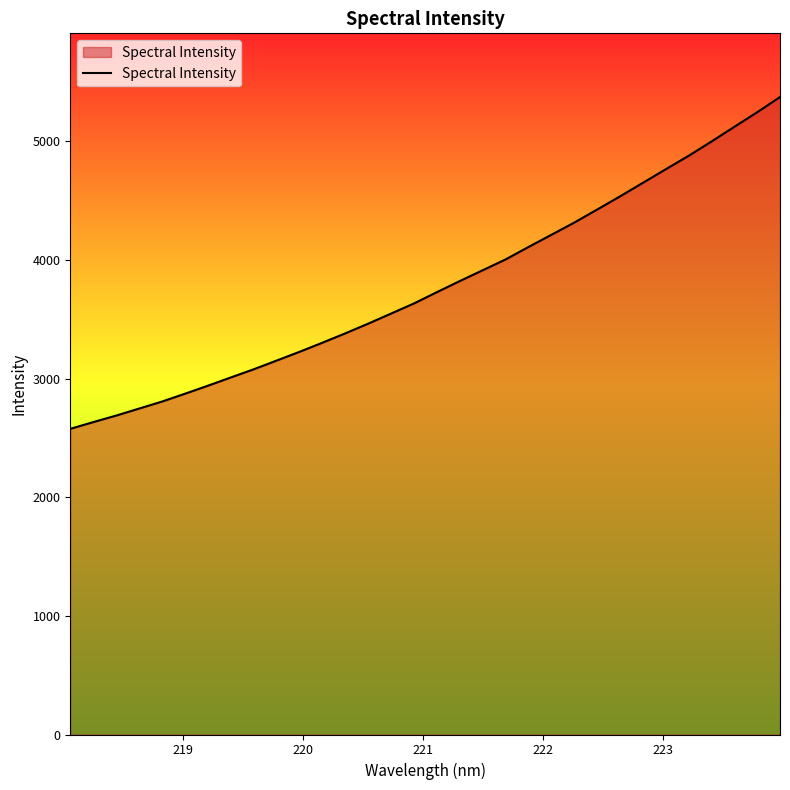

What is the minimum value shown in the chart?

2576.0